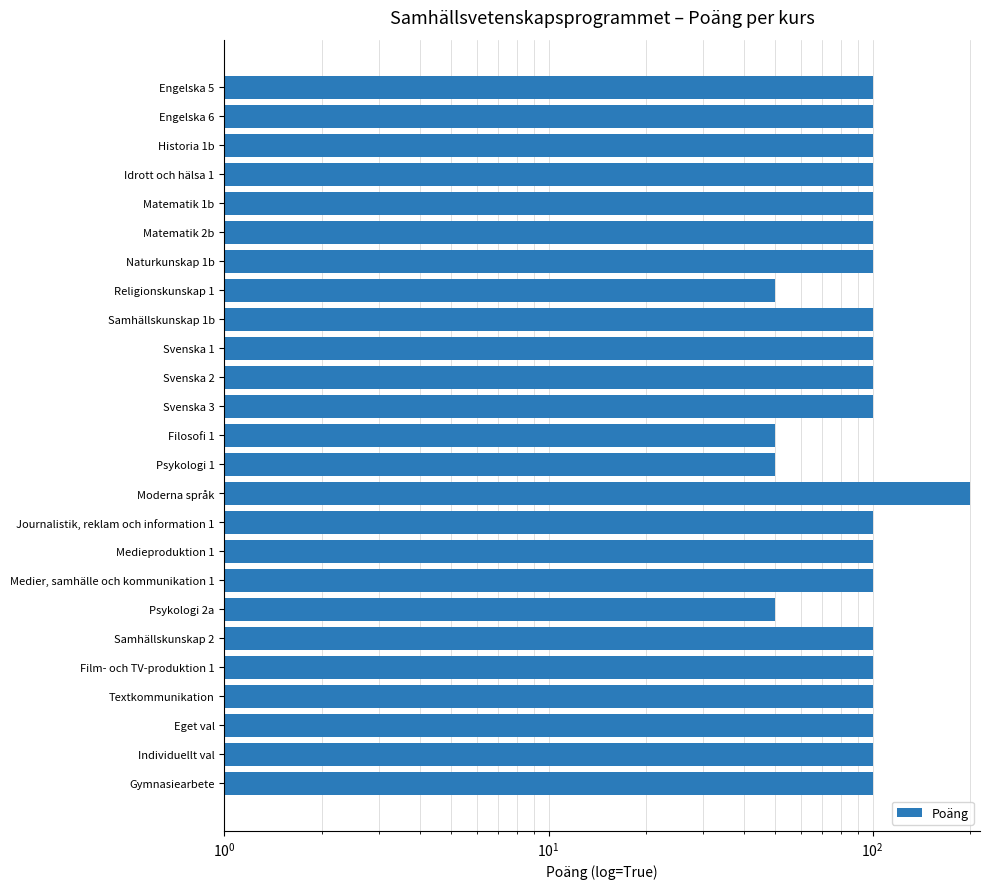

What is the value of the 13th bar from the left?

50